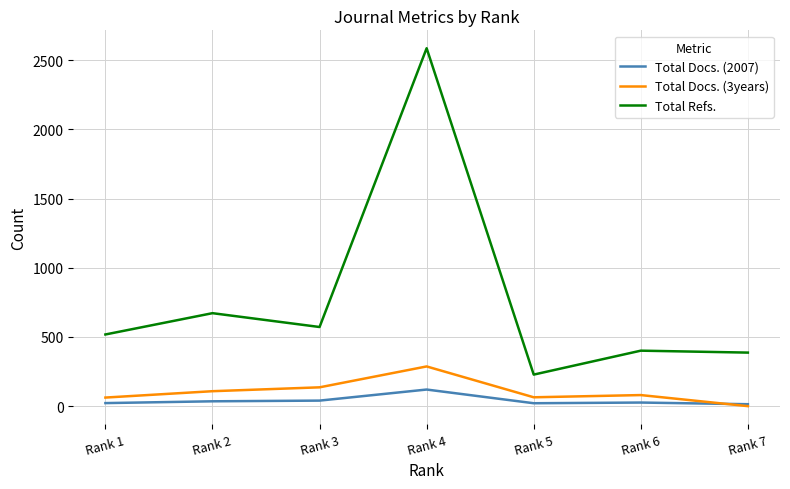

At which label does Total Docs. (3years) reach its minimum?

Rank 7